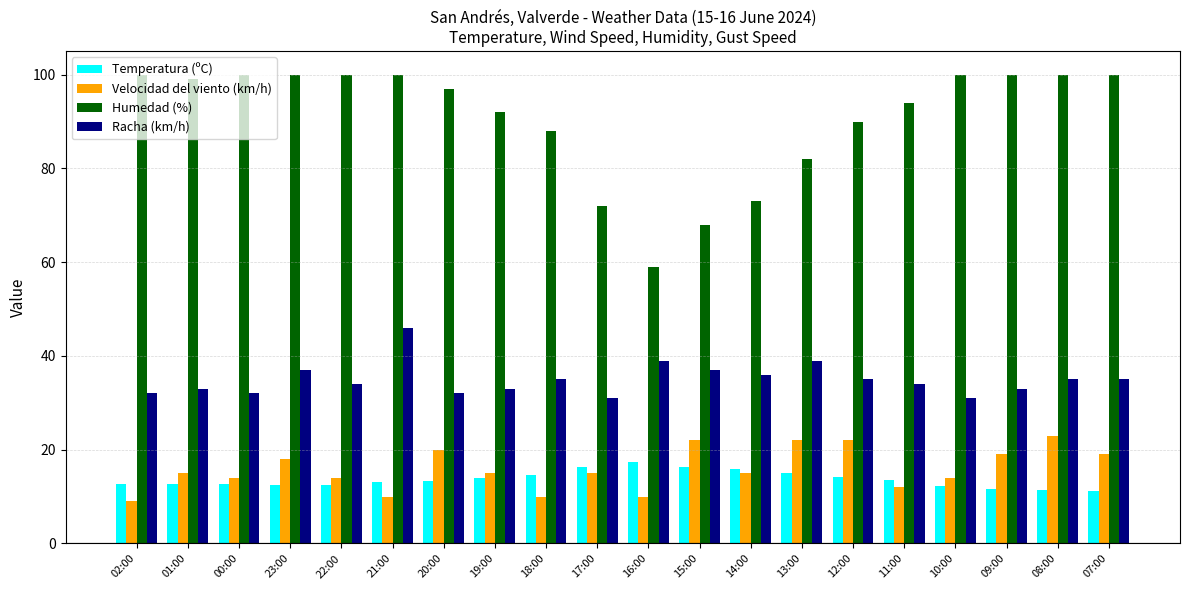

What is the label of the 1st bar from the left?

02:00